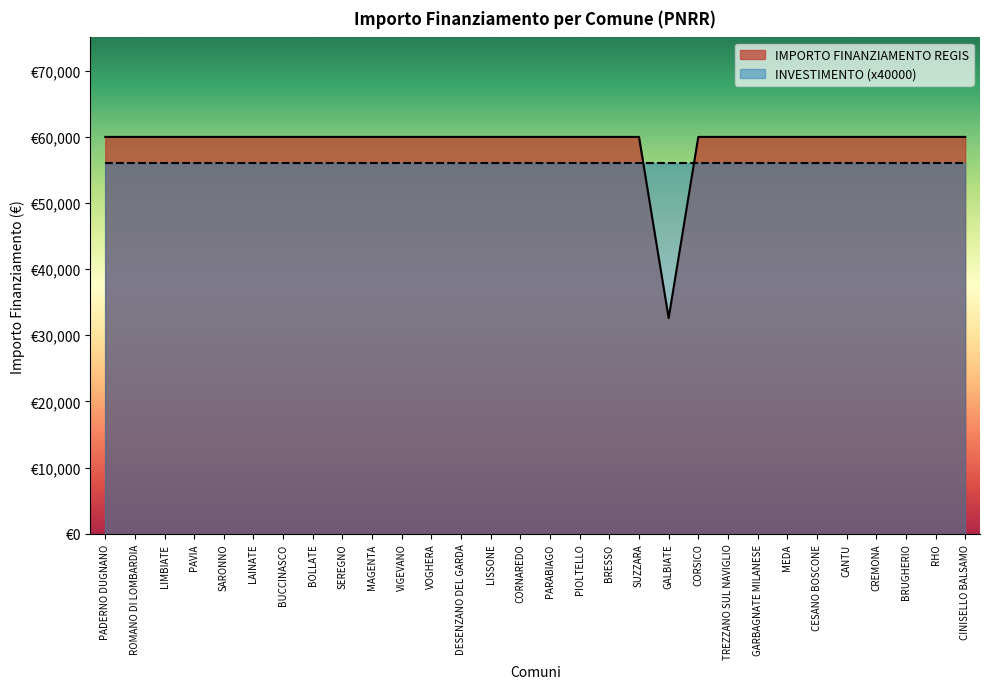

How many lines are shown in the chart?

1